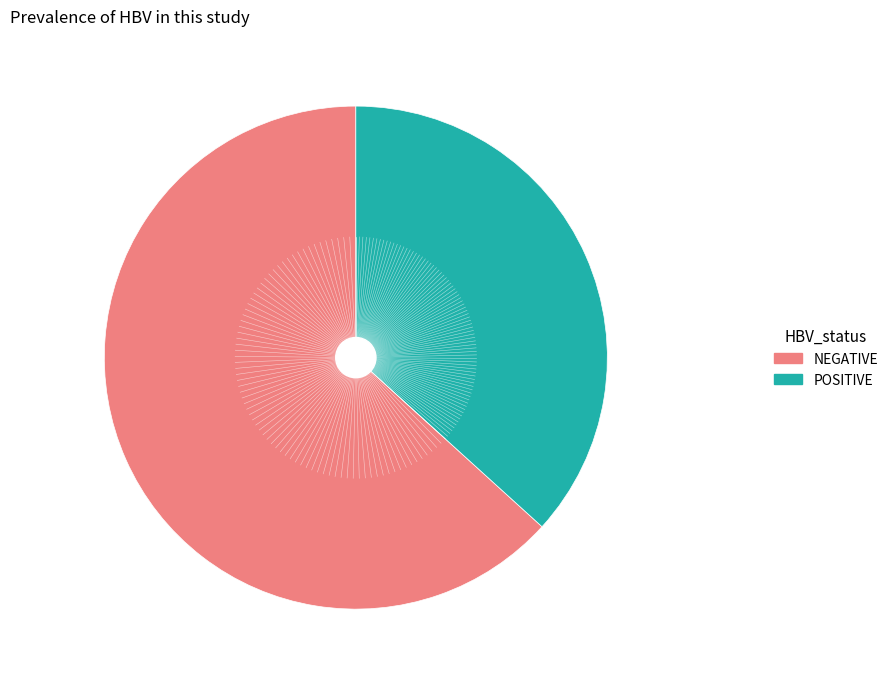

Which slice represents more than half of the pie?

NEGATIVE